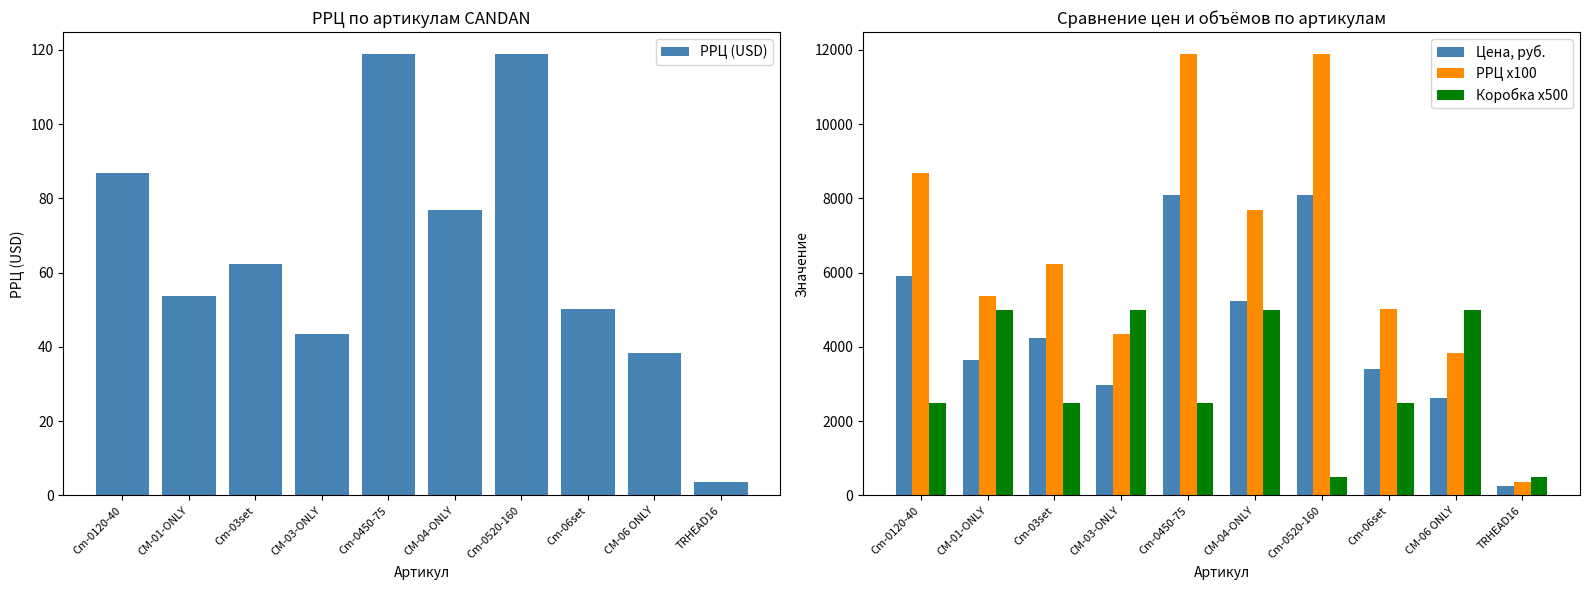

Which series has the widest spread of values?

РРЦ x100